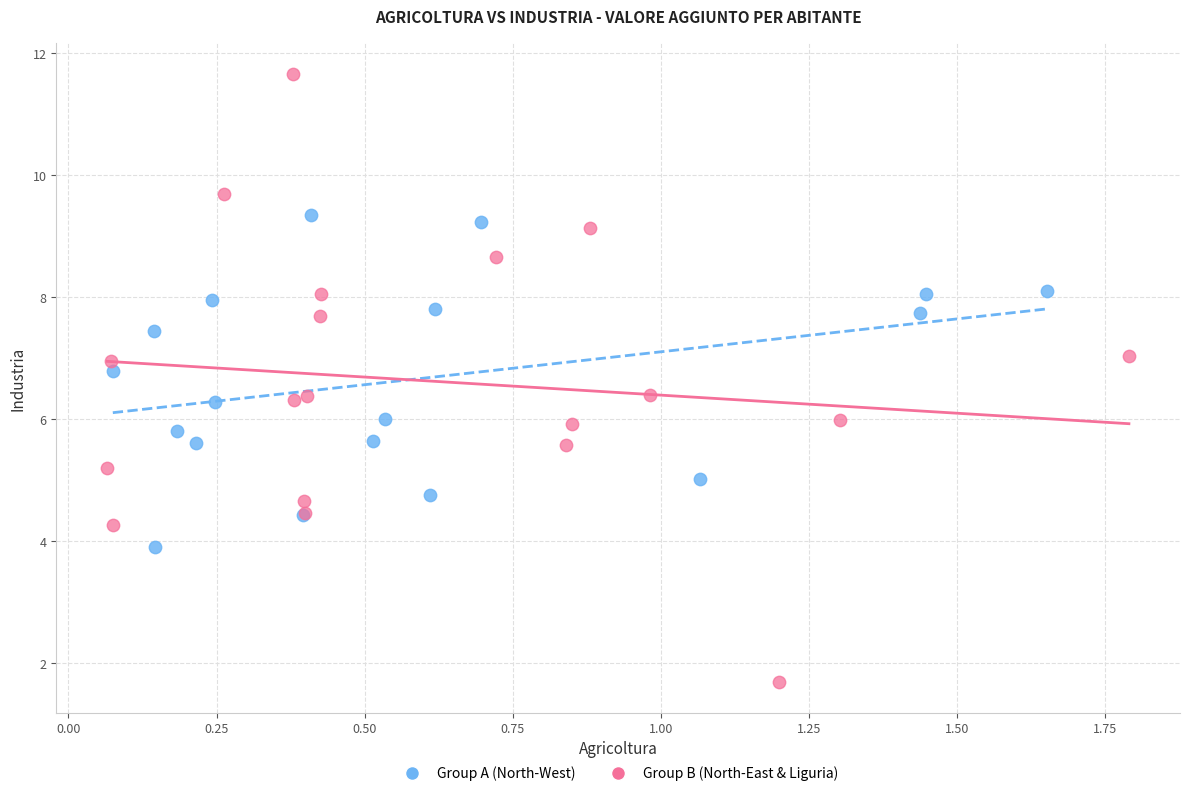

Which series has the largest Y range (max minus min)?

Group B (North-East & Liguria)